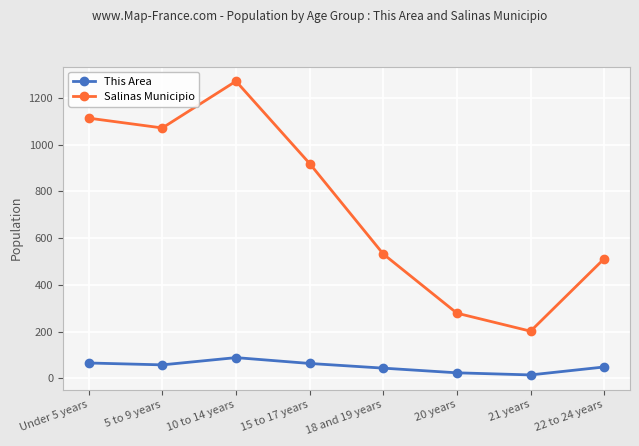

At which label is Salinas Municipio closest to 736?

15 to 17 years